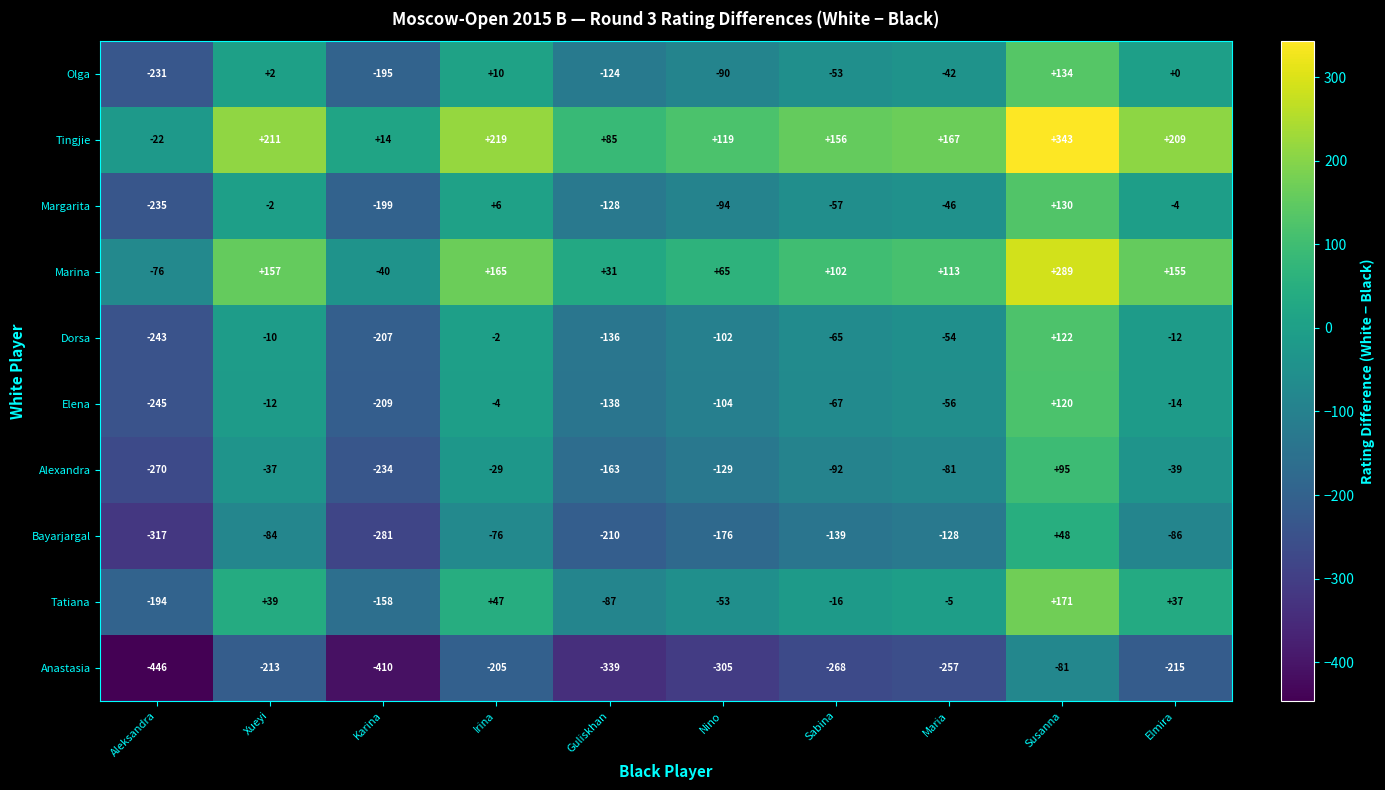

How many data points does each series have?

10